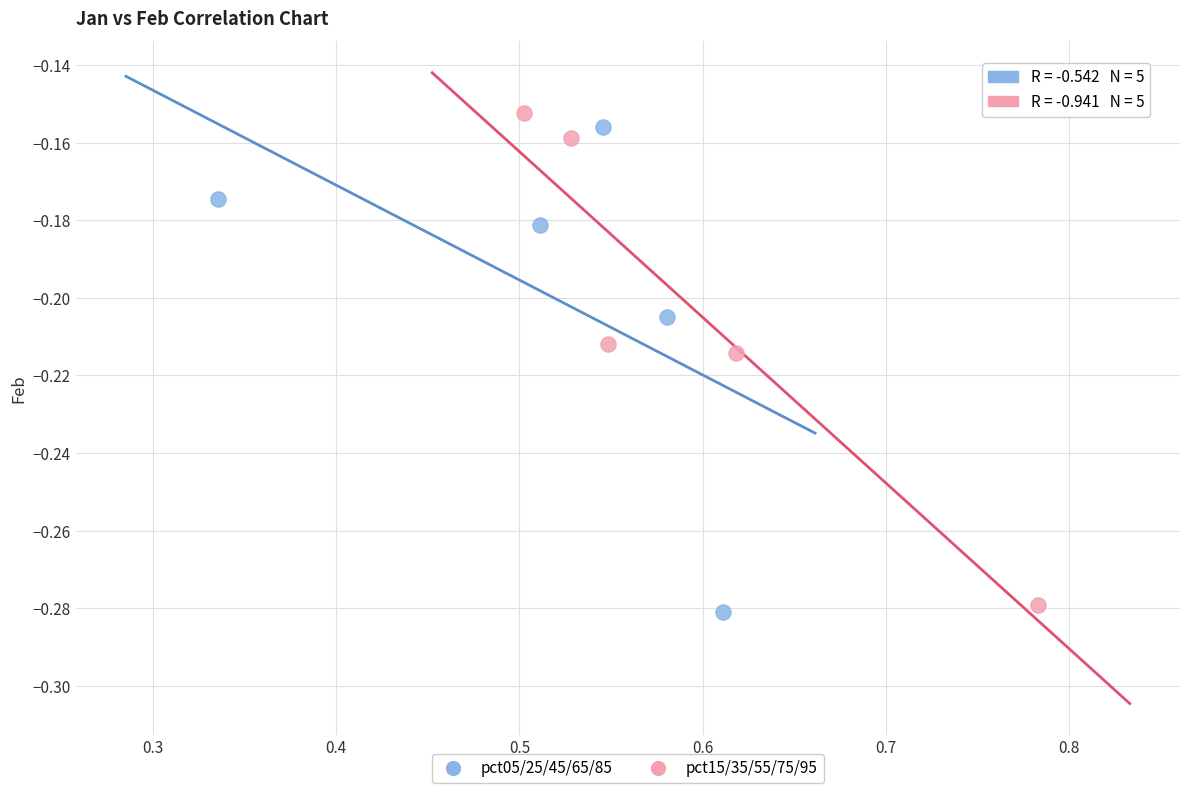

Which series has the widest spread of Y values?

pct15/35/55/75/95